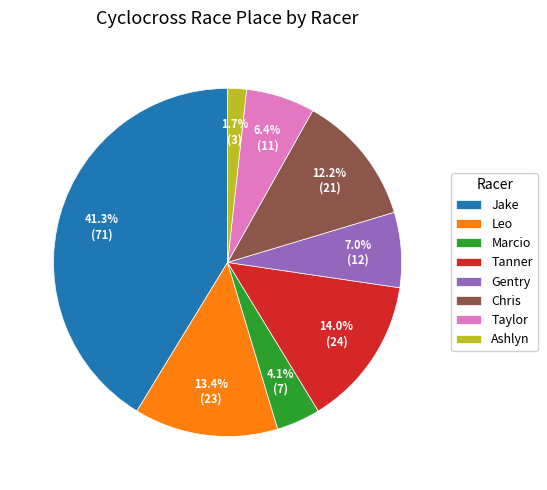

What is the ratio of the value at Gentry to the value at Chris?

0.6